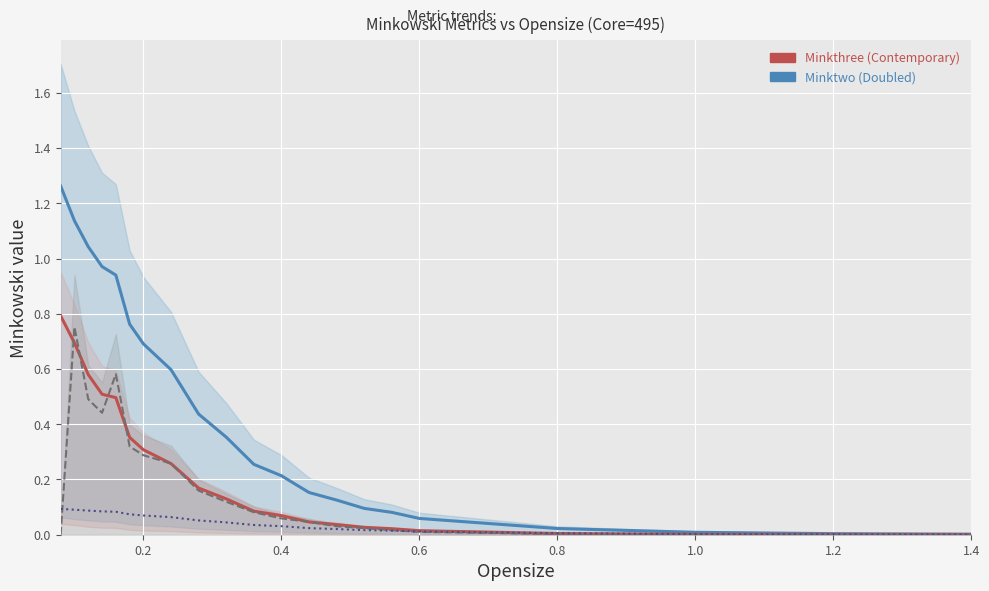

How many lines are shown in the chart?

4